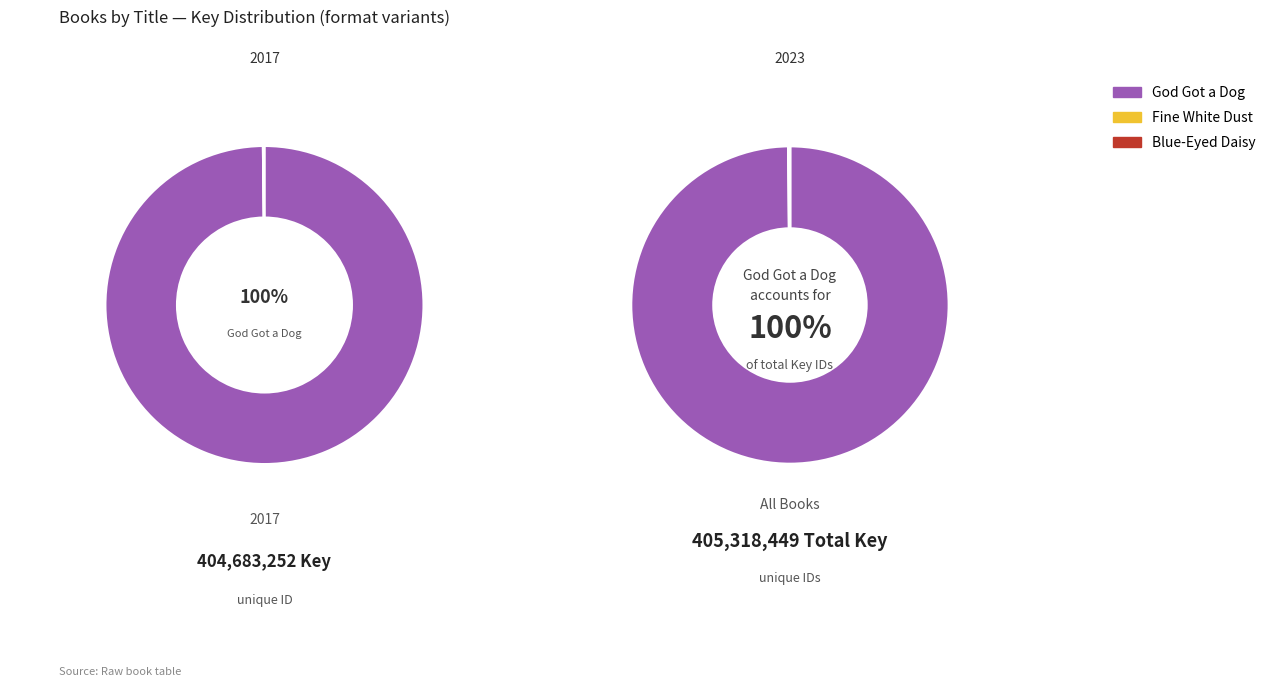

To the nearest percent, what is the difference between the Fine White Dust and God Got a Dog slice percentages?

100%